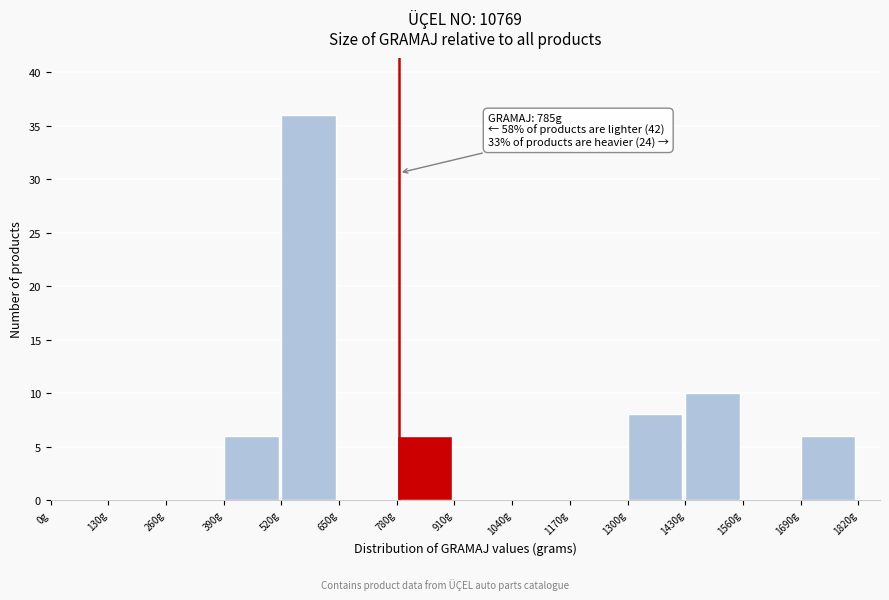

Over which range of the x-axis is the bar tallest?

520 to 650